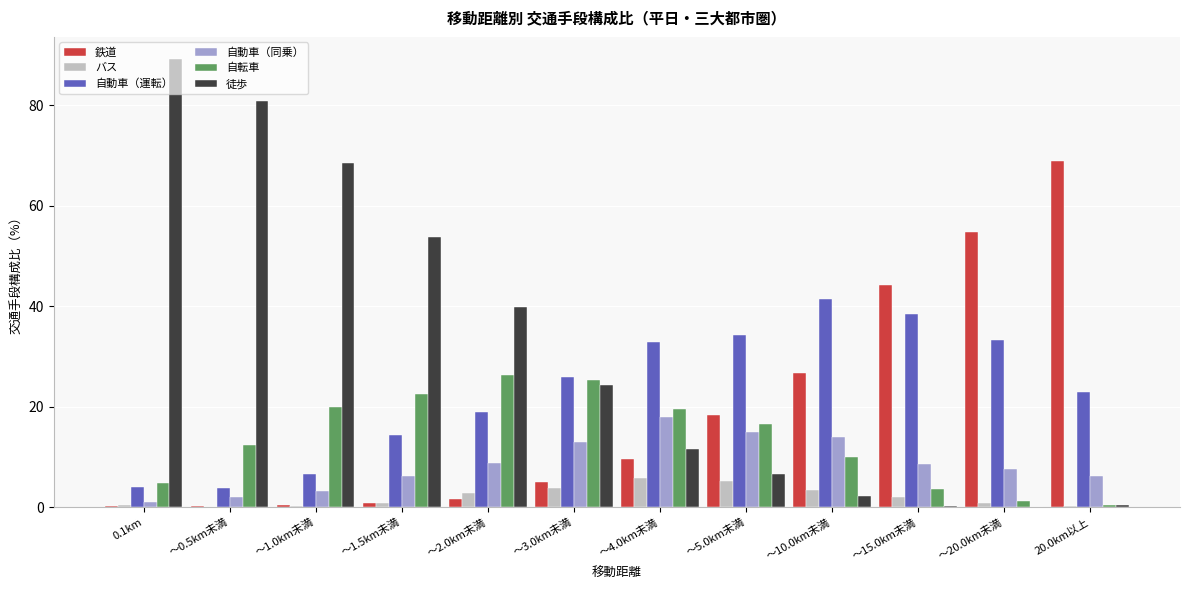

What is the total value across all series at ～10.0km未満?

97.7